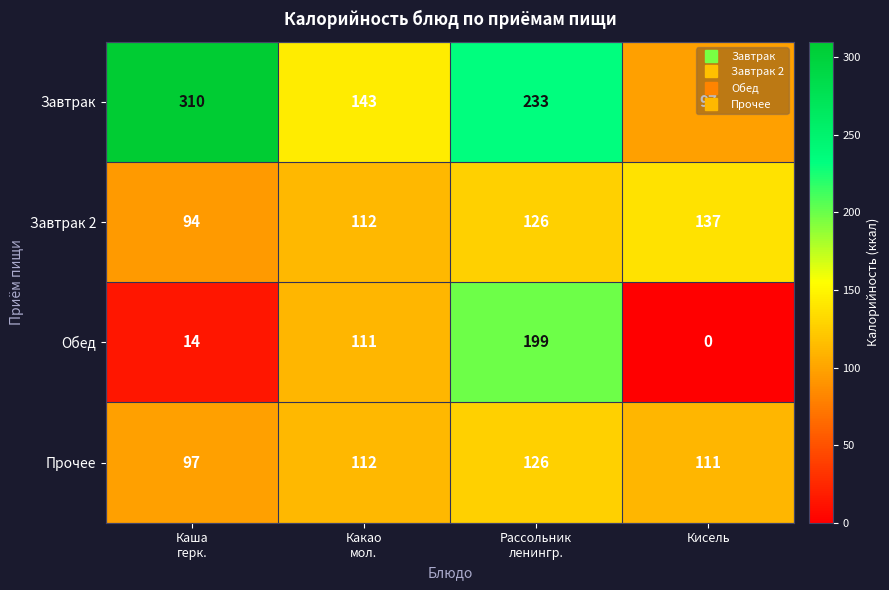

Is it true that Завтрак equals 49 at Кисель?

False